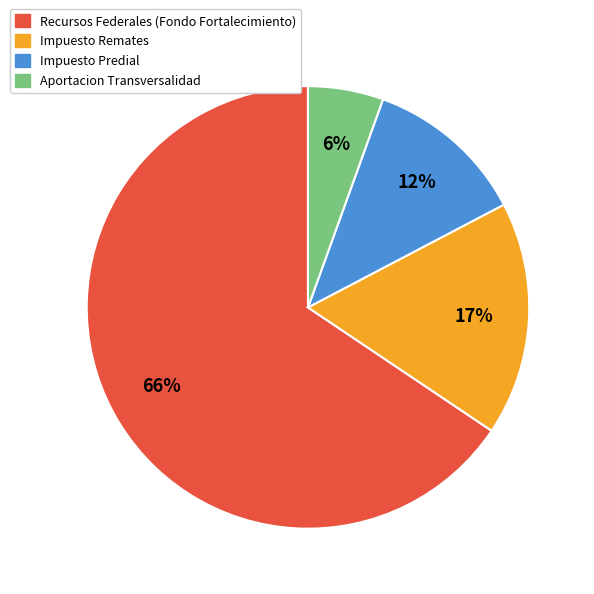

Which has a higher value, Impuesto Predial or Impuesto Remates?

Impuesto Remates